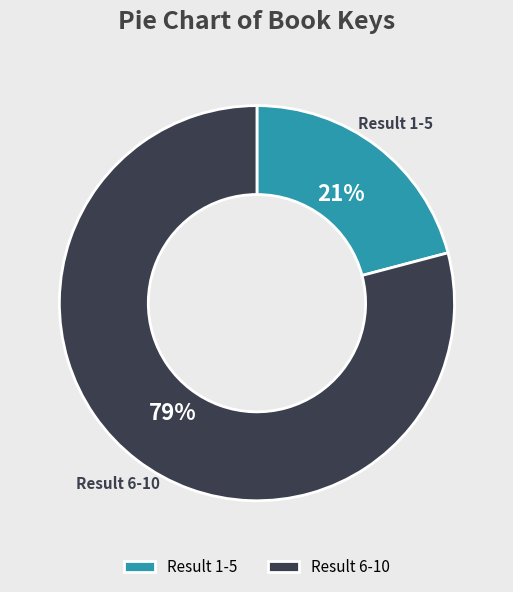

Which has a higher value, Result 1-5 or Result 6-10?

Result 6-10